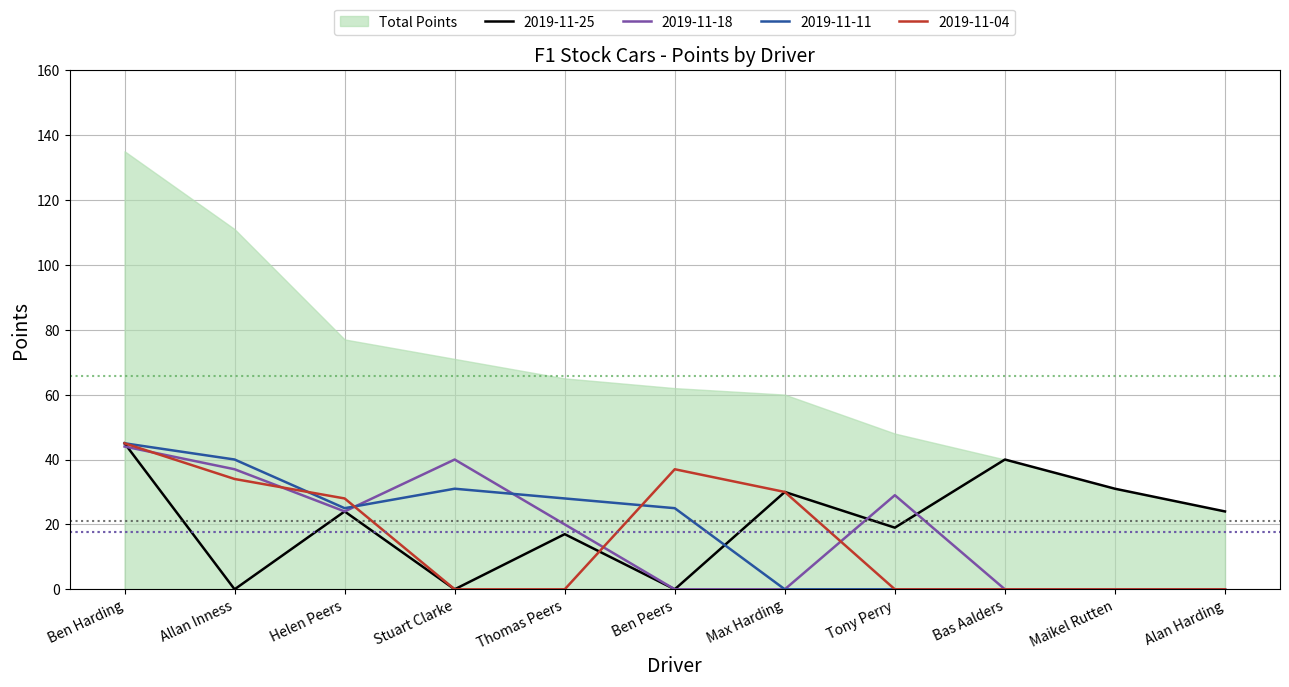

Where do 2019-11-25 and 2019-11-18 first cross each other?

Ben Harding and Allan Inness